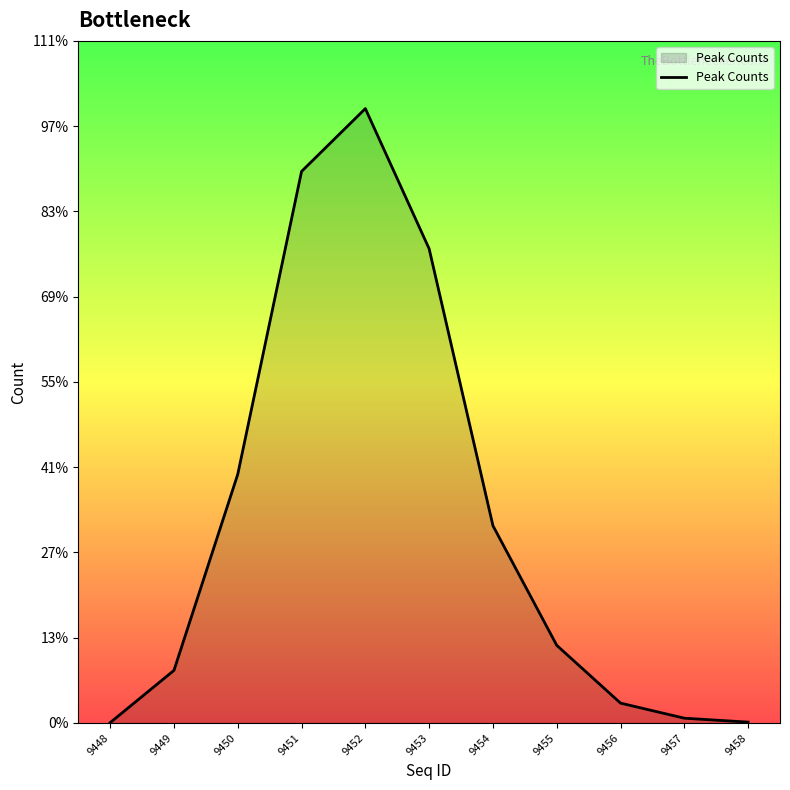

At which label is the value closest to 3605?

9450